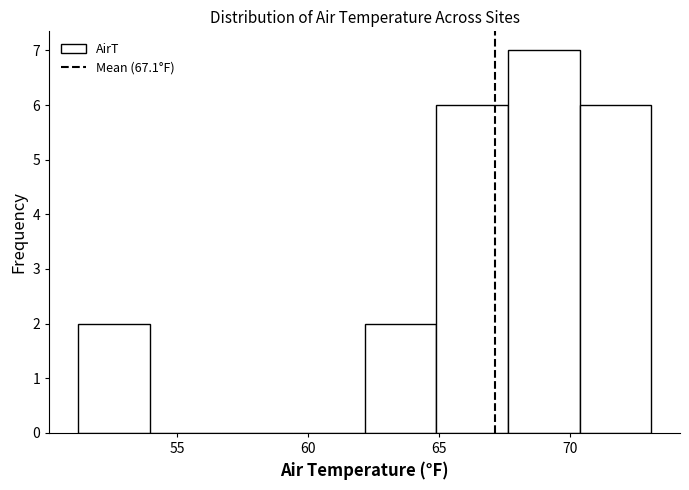

Reading left to right, transcribe this chart: for each bar, give the range it covers on the x-axis and its height. Neither the bar edges nor the heights are printed on the chart, so give them approximately, as read against the axes.

51.0 to 54.0: 2
54.0 to 56.5: 0
56.5 to 59.5: 0
59.5 to 62.0: 0
62.0 to 65.0: 2
65.0 to 67.5: 6
67.5 to 70.5: 7
70.5 to 73.0: 6